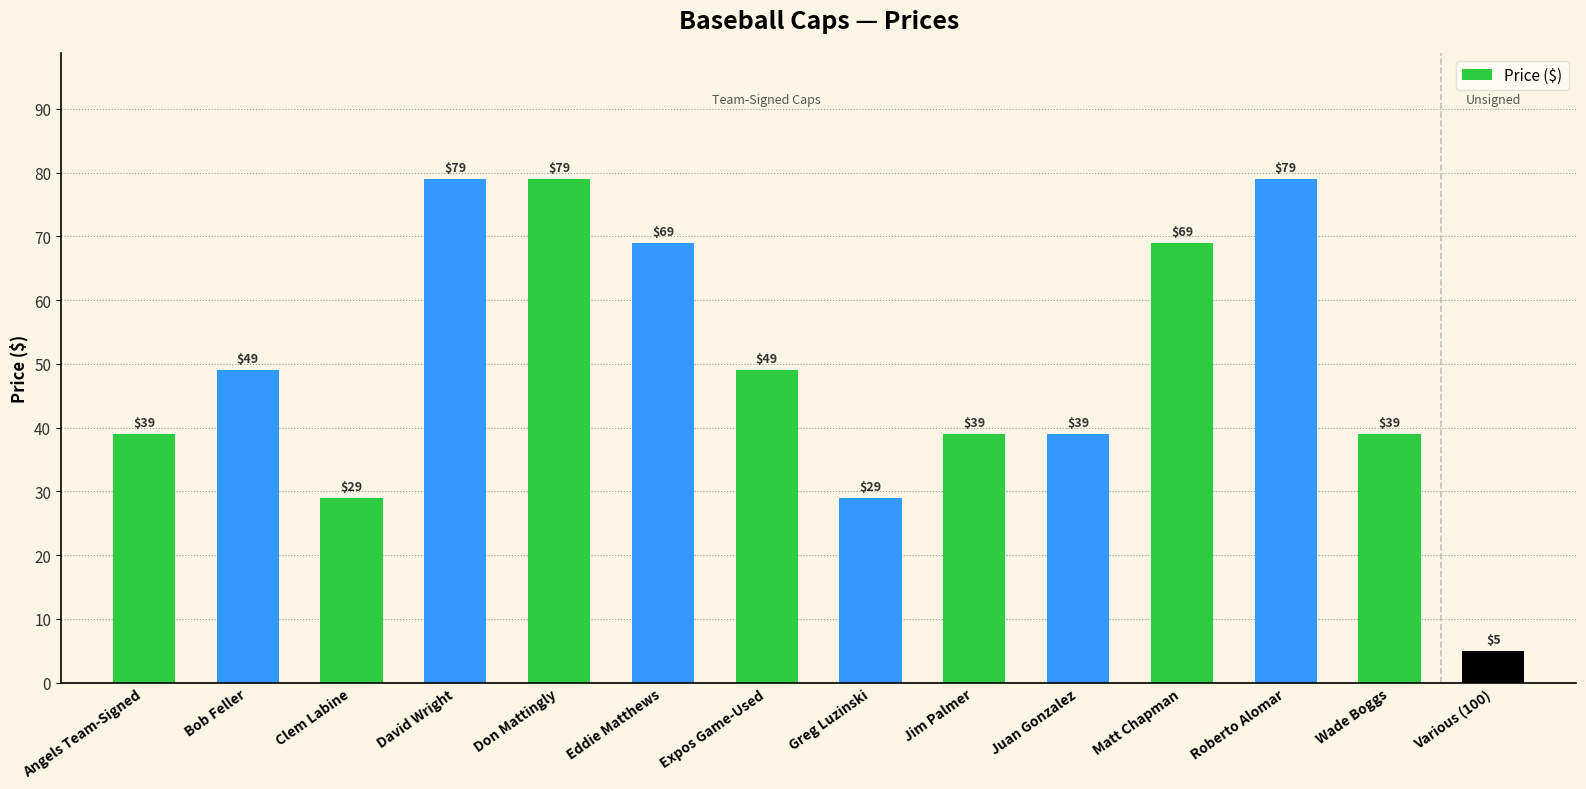

Is it true that the value at Juan Gonzalez is 39?

True